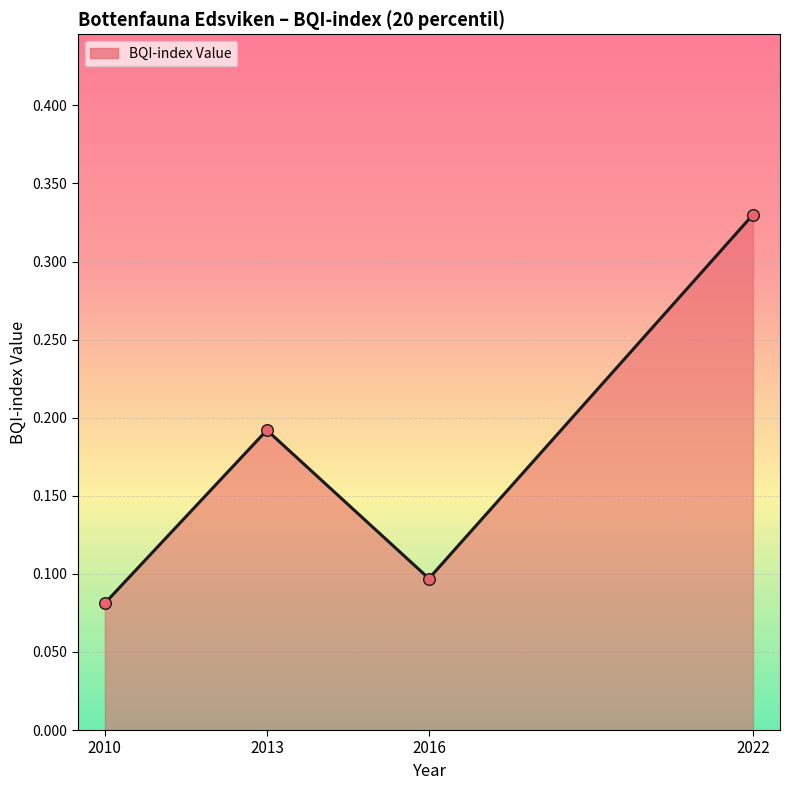

What is the change in value from 2013 to 2016?

-0.1